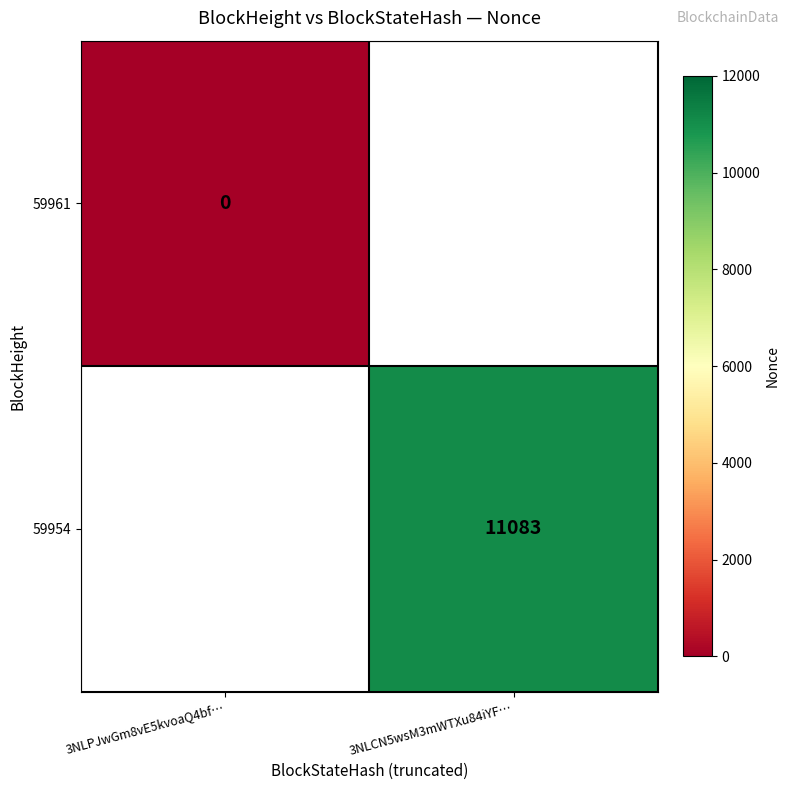

Is the value of 59961 at 3NLPJwGm8vE5kvoaQ4bf… greater than the value of 59954 at 3NLCN5wsM3mWTXu84iYF…?

No